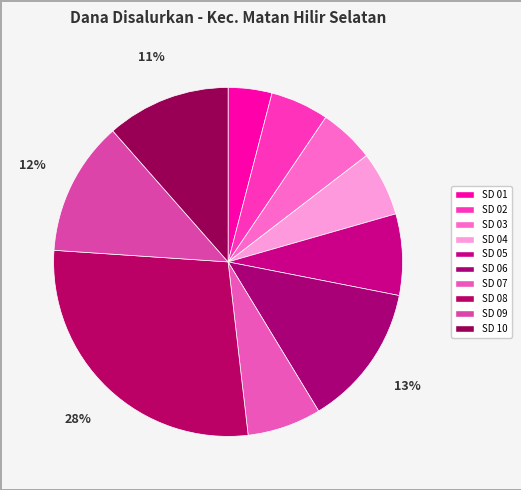

How many segments does this pie chart have?

10